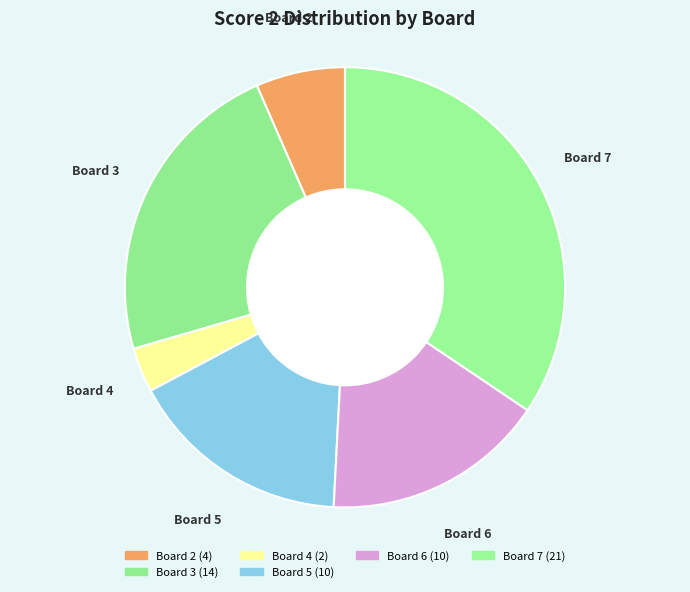

How many slices are in this pie chart?

6